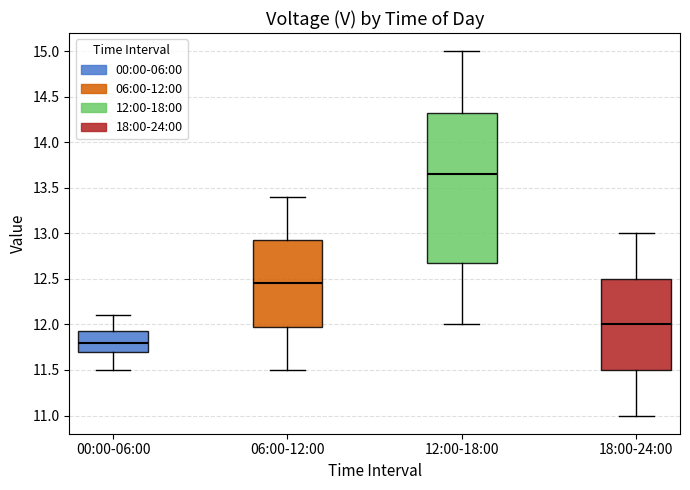

Which box's median line is the highest?

12:00-18:00